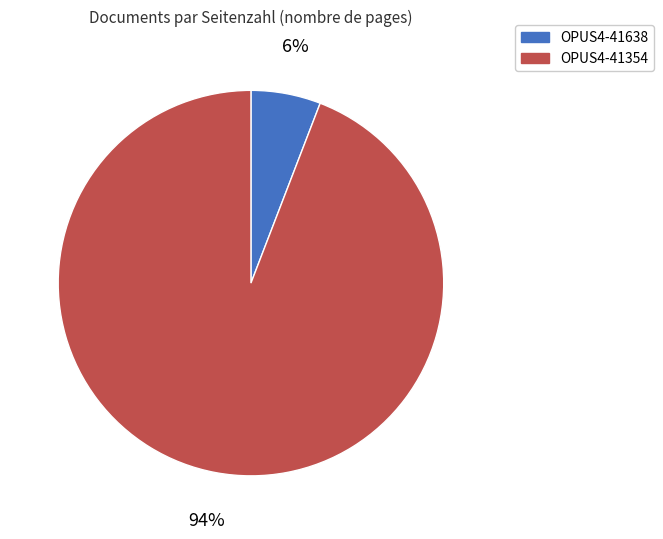

Between OPUS4-41354 and OPUS4-41638, which is larger?

OPUS4-41354